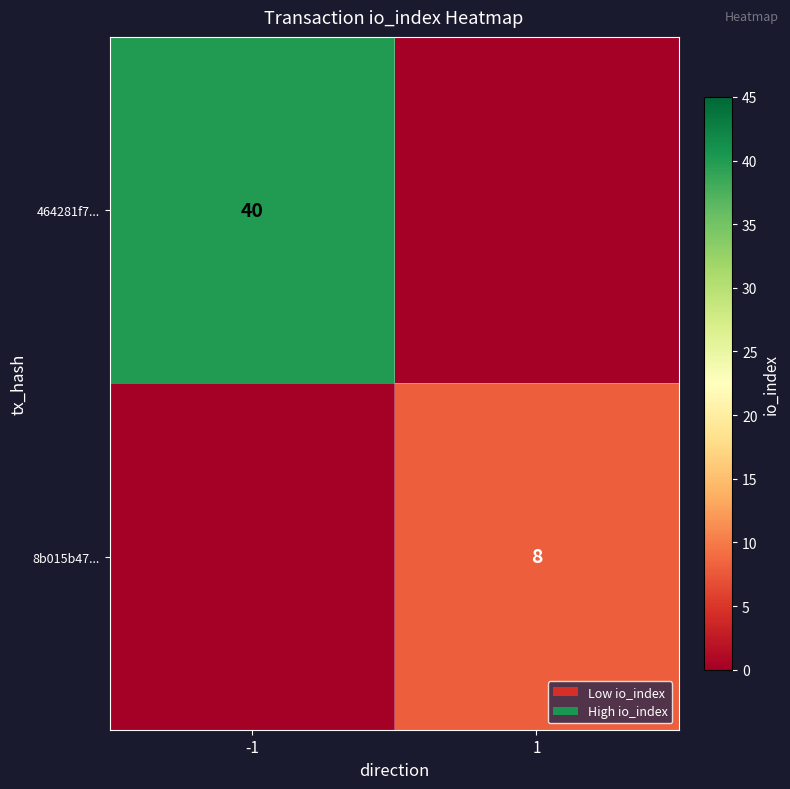

The value of 8b015b47... at 1 is 8. True or false?

True